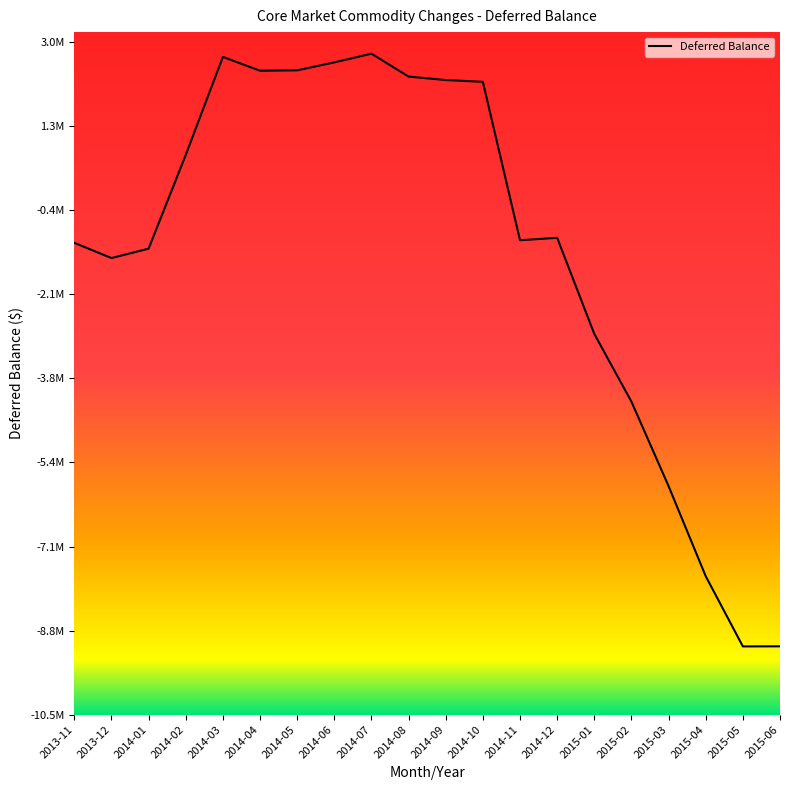

List the labels in order of value, smallest first.

2015-05, 2015-06, 2015-04, 2015-03, 2015-02, 2015-01, 2013-12, 2014-01, 2013-11, 2014-11, 2014-12, 2014-02, 2014-10, 2014-09, 2014-08, 2014-04, 2014-05, 2014-06, 2014-03, 2014-07